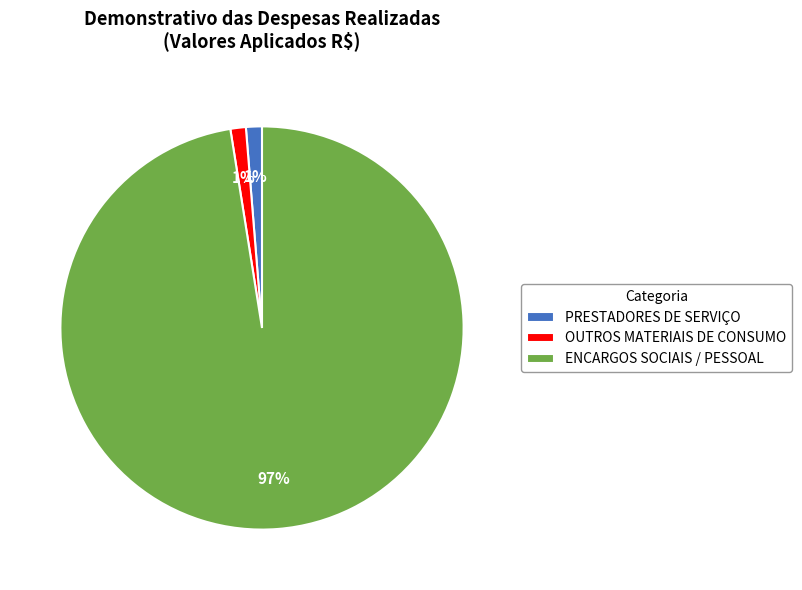

Count the number of slices in the pie.

3